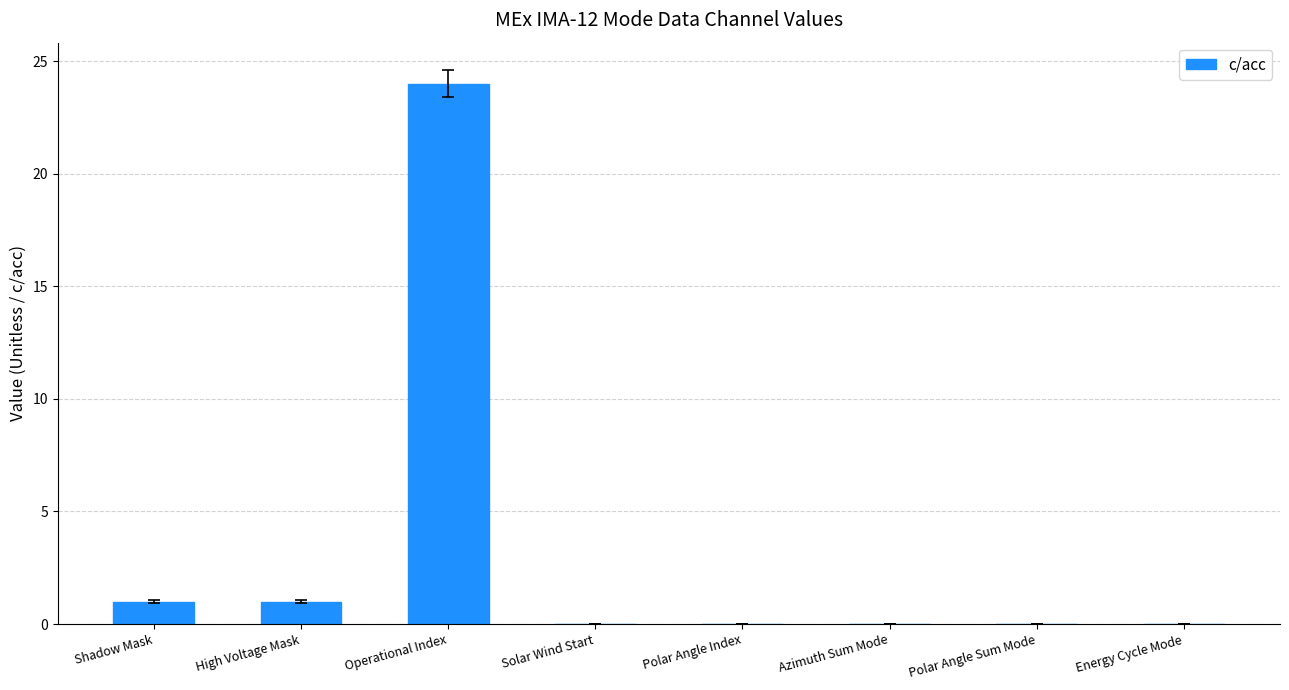

What is the greatest value displayed?

24